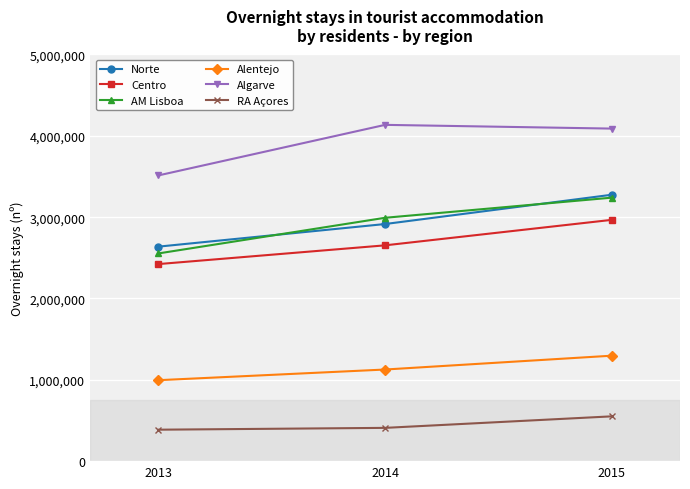

Which series changed the most between 2014 and 2015?

Norte